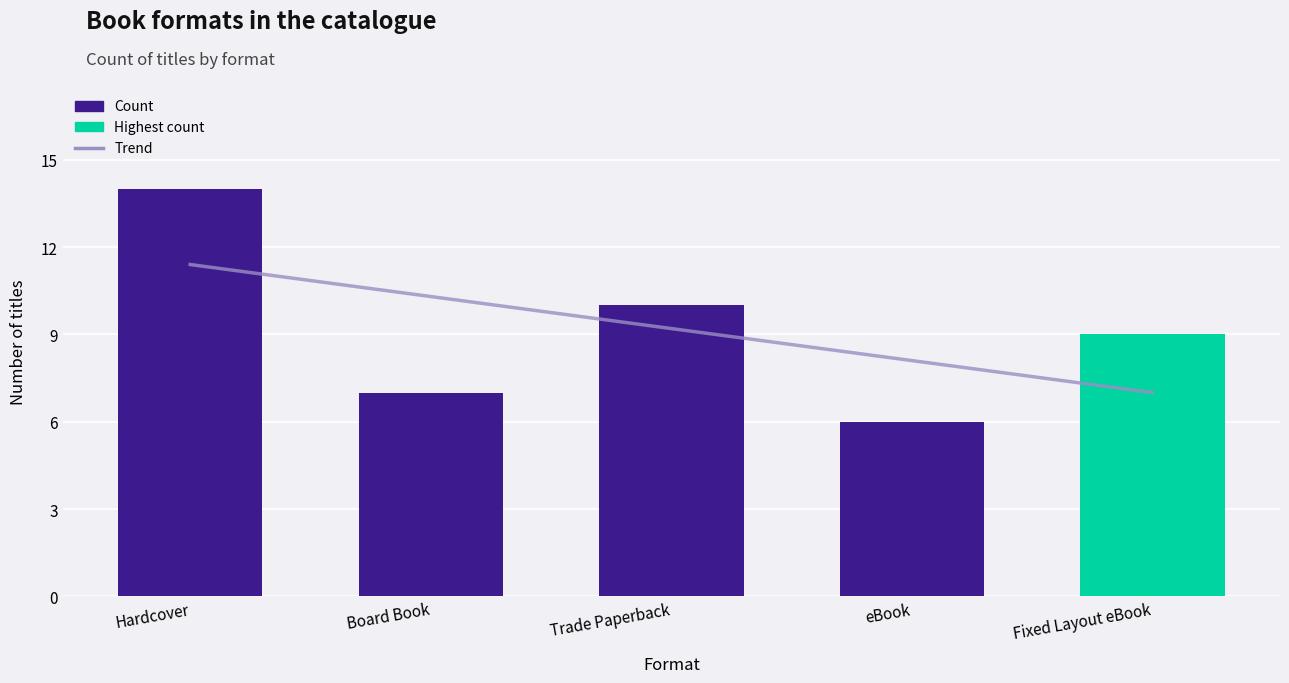

What is the value of the 4th bar from the left?

6